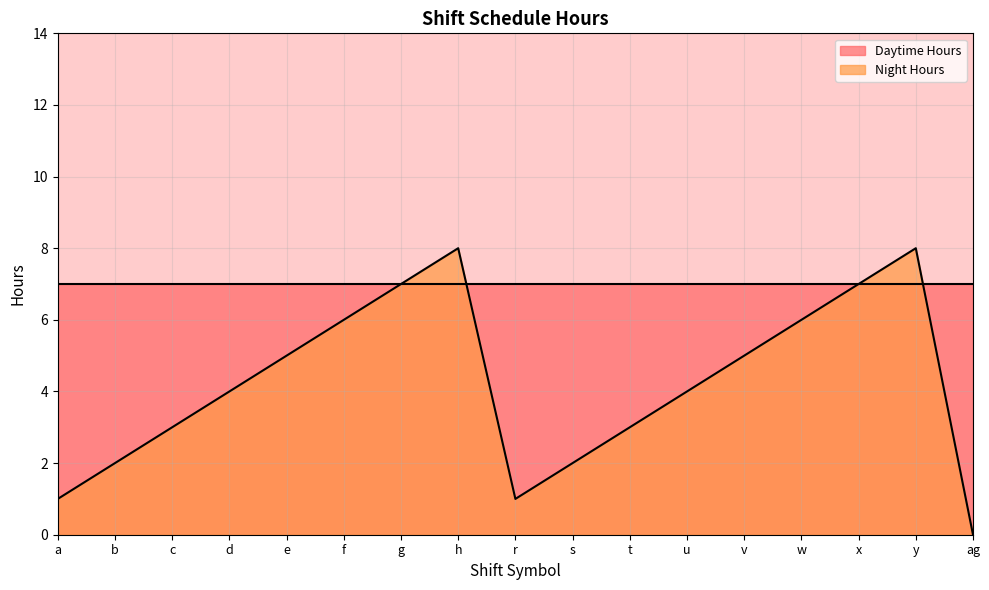

At which category does the data reach its first local valley?

r